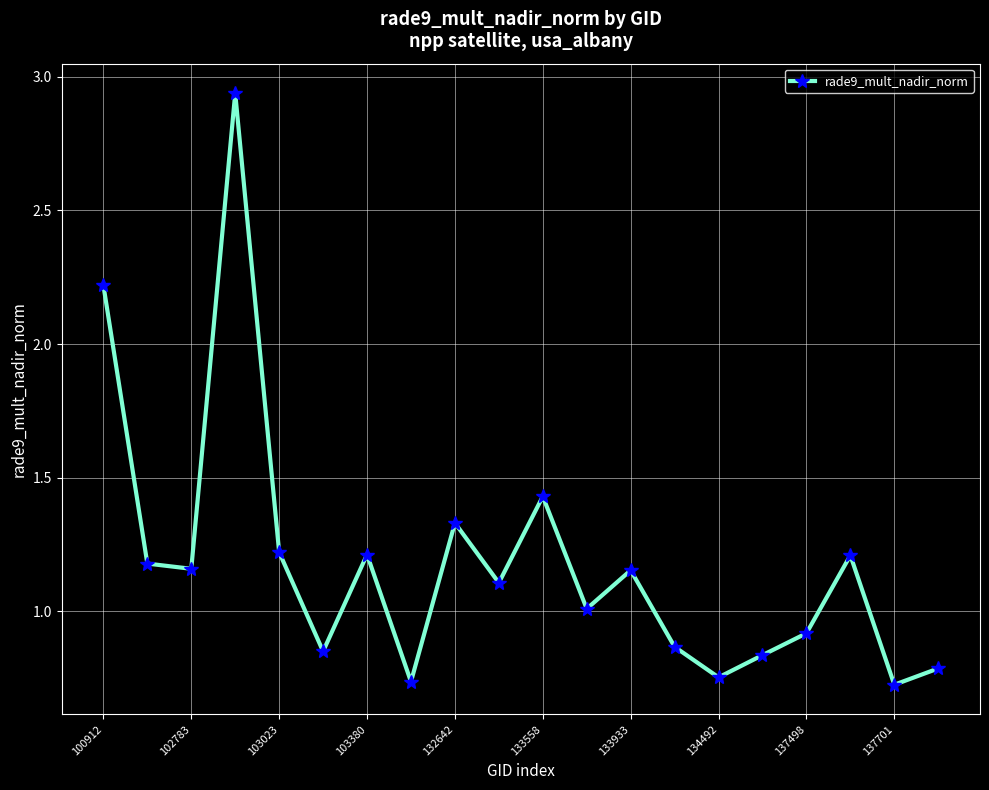

How many points are higher than both their immediate neighbors (excluding endpoints)?

6